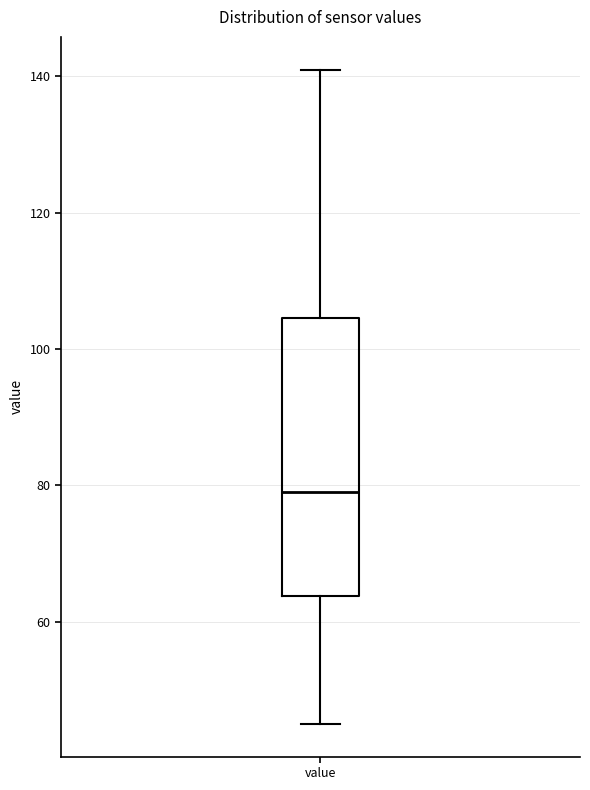

Where does the lower whisker of the box for value end on the y-axis? The values are not printed on the chart, so give them approximately, as read against the axis.

46